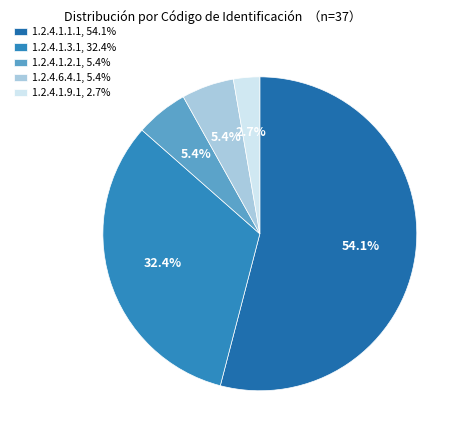

Is there any slice that represents more than half of the pie?

Yes